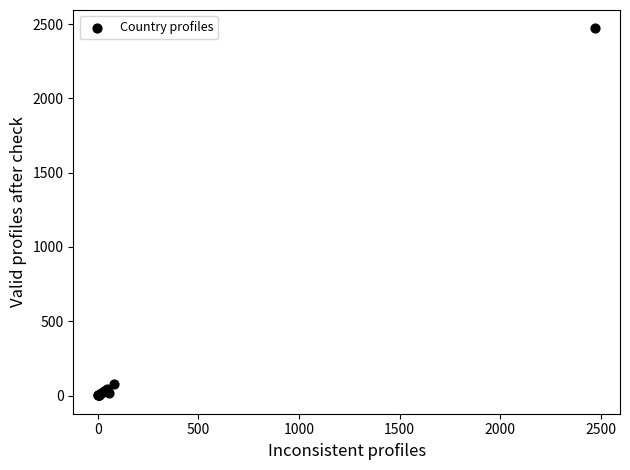

What Y value in the scatter plot is closest to 1236?

75